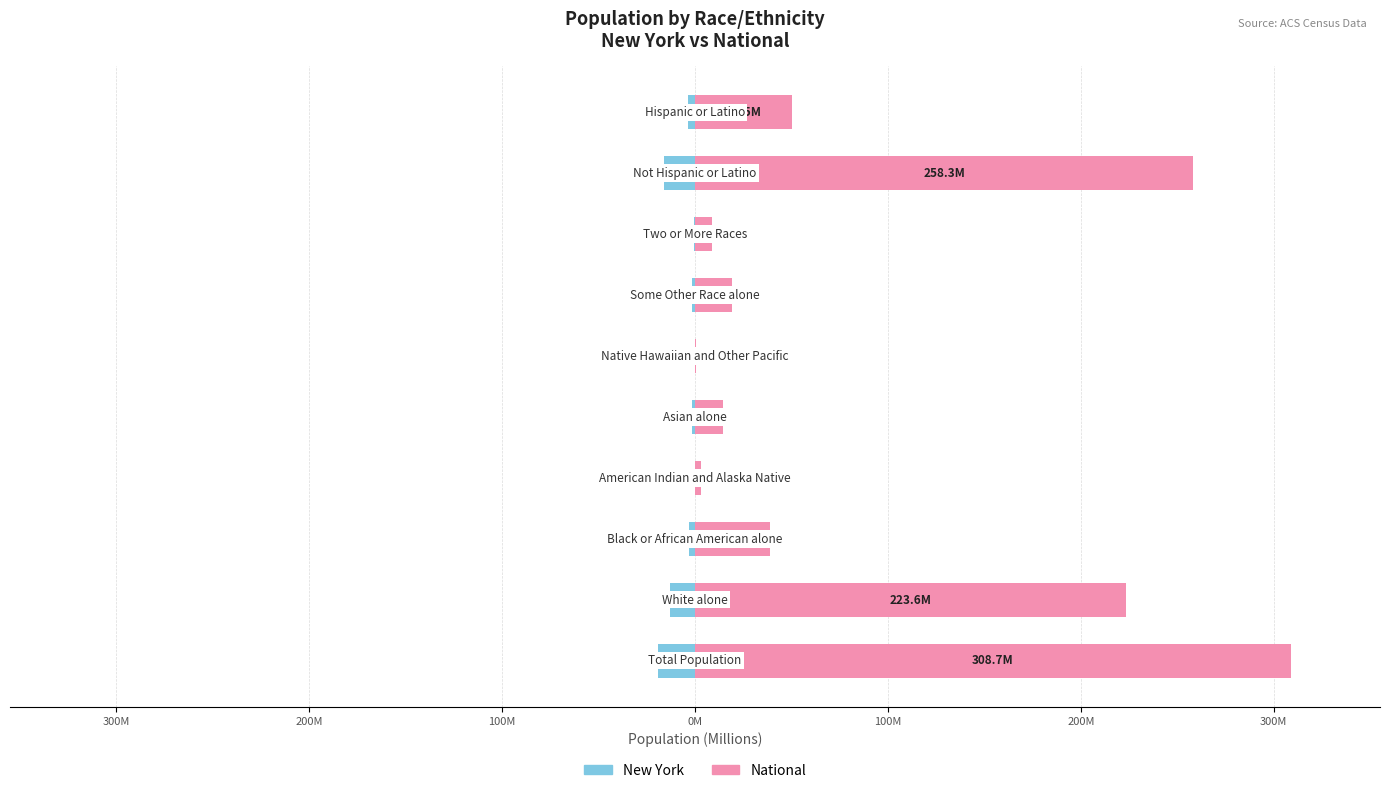

Rank the series by their maximum value, from lowest to highest.

New York, National